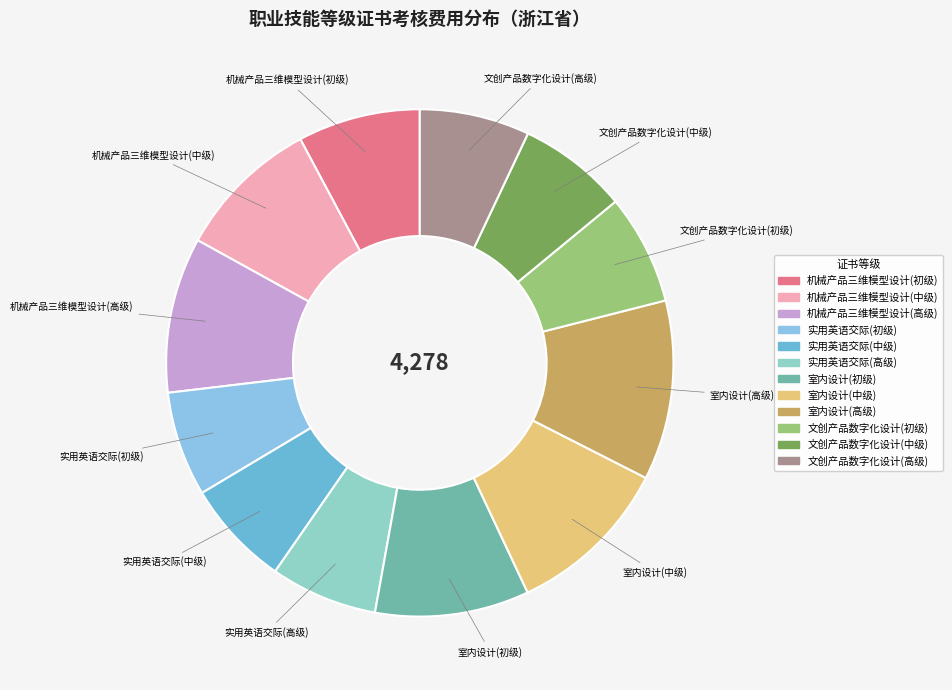

Does 机械产品三维模型设计(高级) account for over 50% of the chart?

No